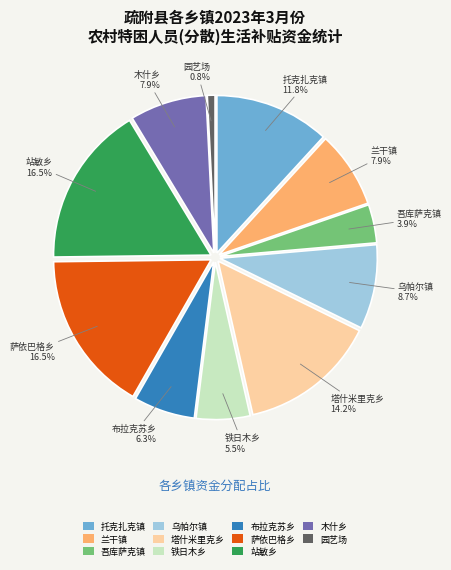

Between 木什乡 and 布拉克苏乡, which is larger?

木什乡